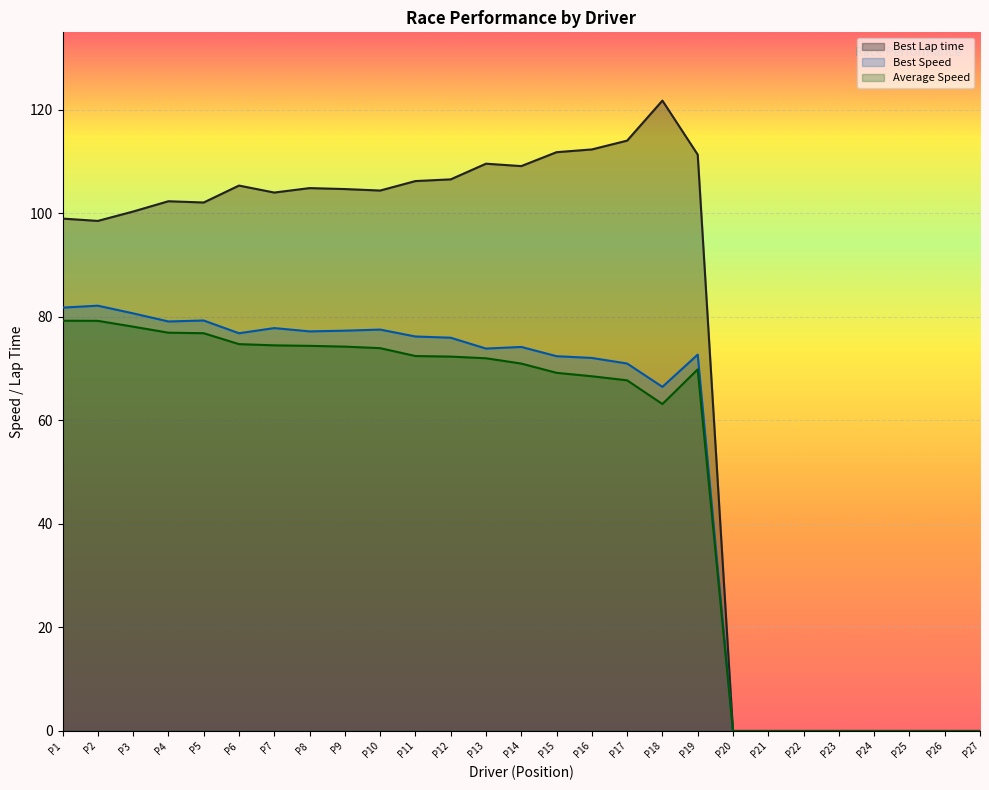

What are all the series names shown in the legend?

Best Lap time, Best Speed, Average Speed